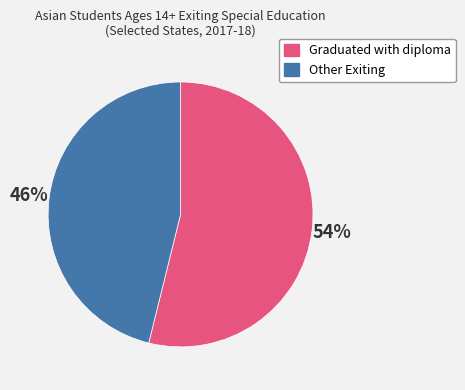

To the nearest percent, what portion does Other Exiting represent?

46%